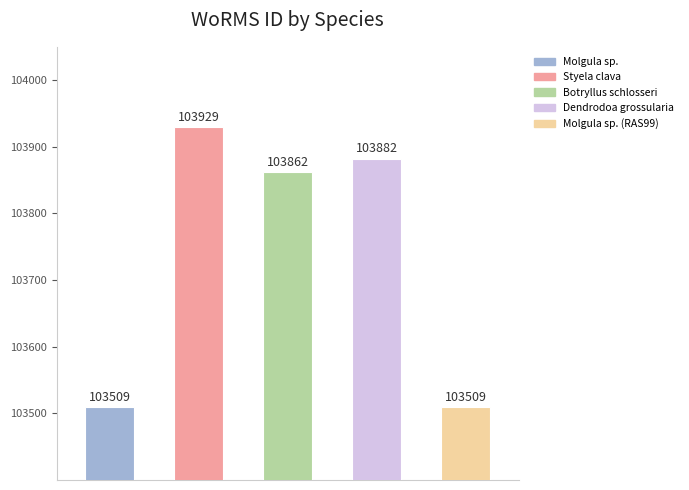

Are the bars grouped side by side (vs. stacked)?

No